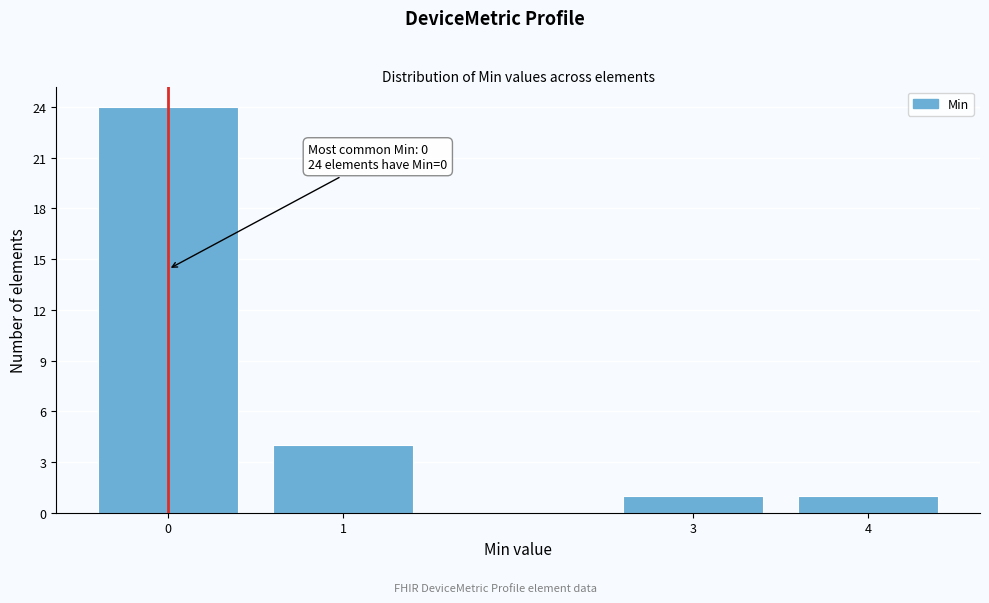

Reading left to right, transcribe all the data shown in this chart.

24	4	1	1